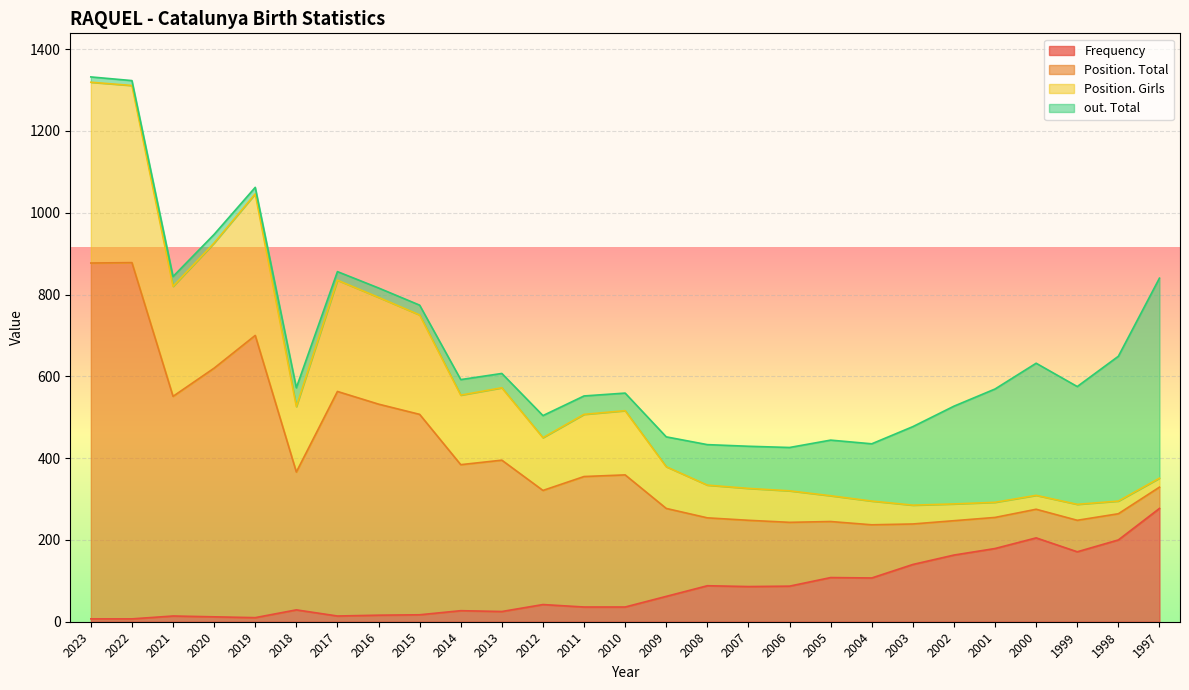

The value of Frequency at 1999 is 171. True or false?

True